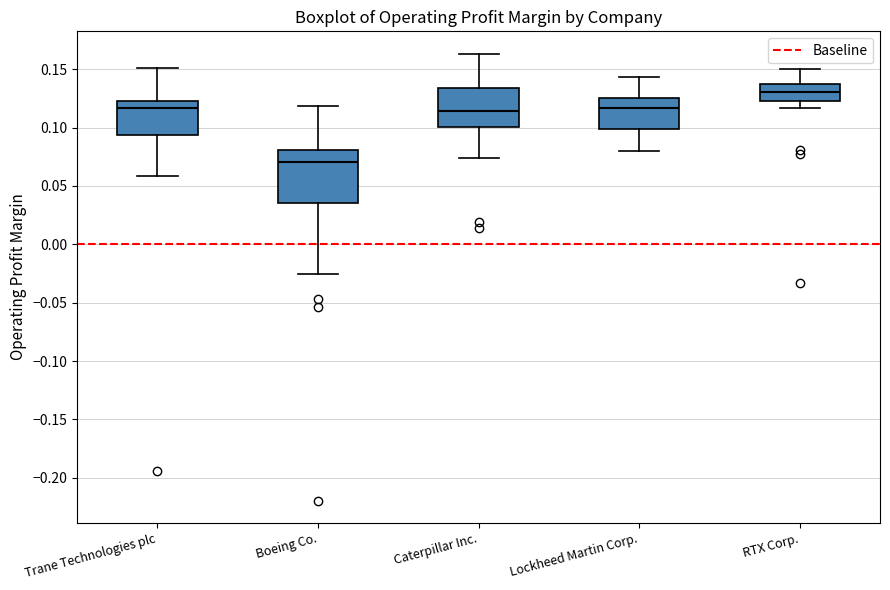

Reading left to right, read every box against the y-axis: the position of its median line, the range the box covers, and the ends of its whiskers. The values are not printed on the chart, so give them approximately, as read against the axis.

Trane Technologies plc: median 0.115, box 0.095 to 0.125, whiskers 0.060 to 0.150
Boeing Co.: median 0.070, box 0.035 to 0.080, whiskers -0.025 to 0.120
Caterpillar Inc.: median 0.115, box 0.100 to 0.135, whiskers 0.075 to 0.165
Lockheed Martin Corp.: median 0.115, box 0.100 to 0.125, whiskers 0.080 to 0.145
RTX Corp.: median 0.130, box 0.125 to 0.140, whiskers 0.115 to 0.150